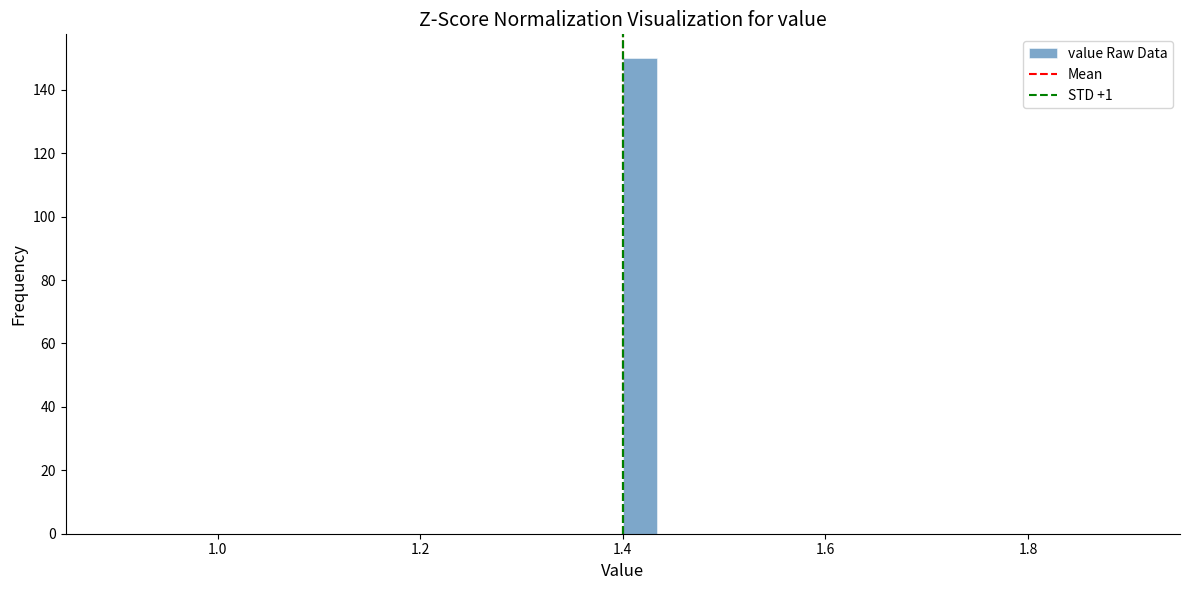

Read against the x-axis, roughly where is the centre of the tallest bar?

1.42